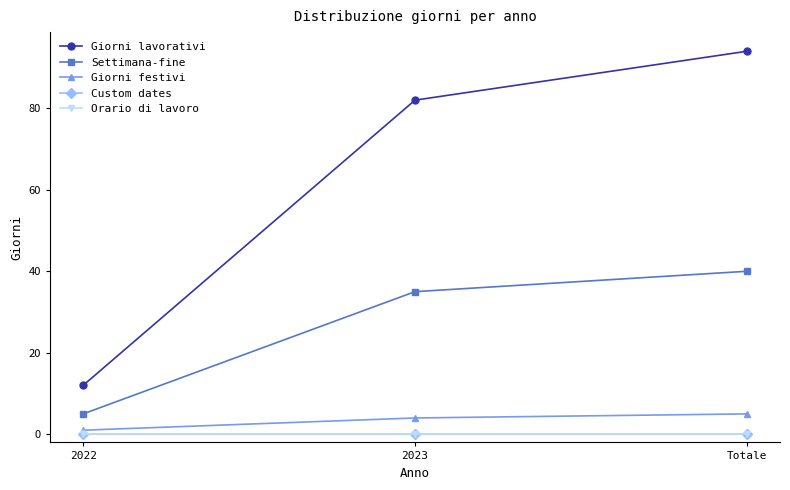

Which series changed the most between 2022 and Totale?

Giorni lavorativi